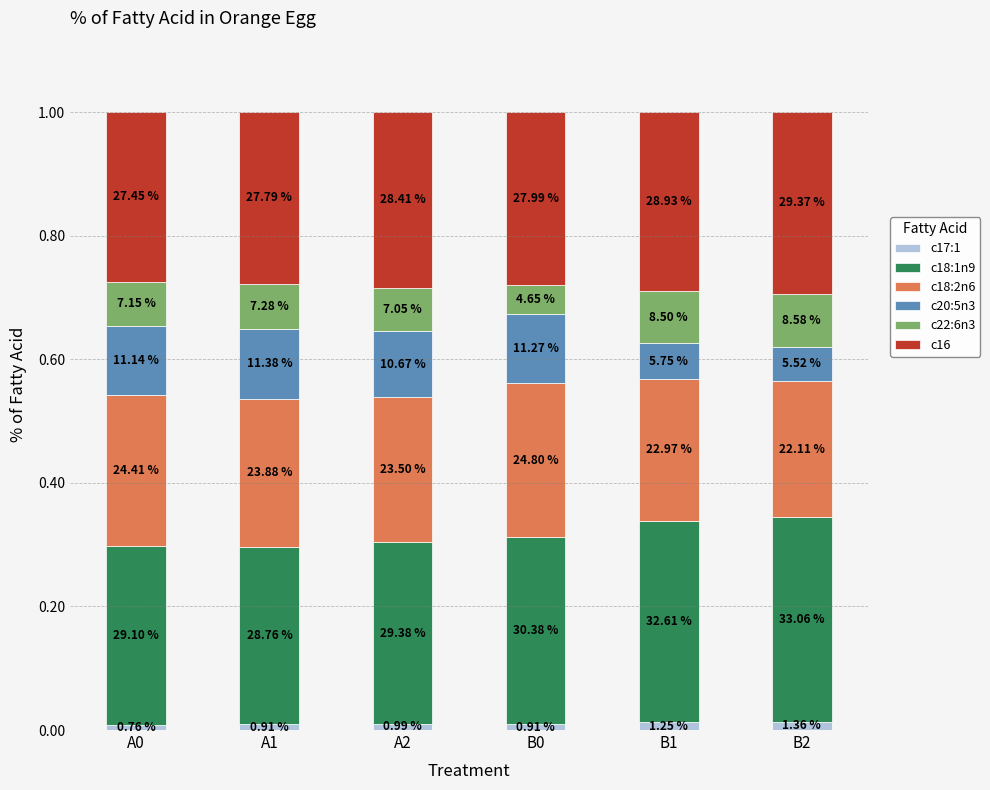

Read the c18:1n9 value at B0.

0.3